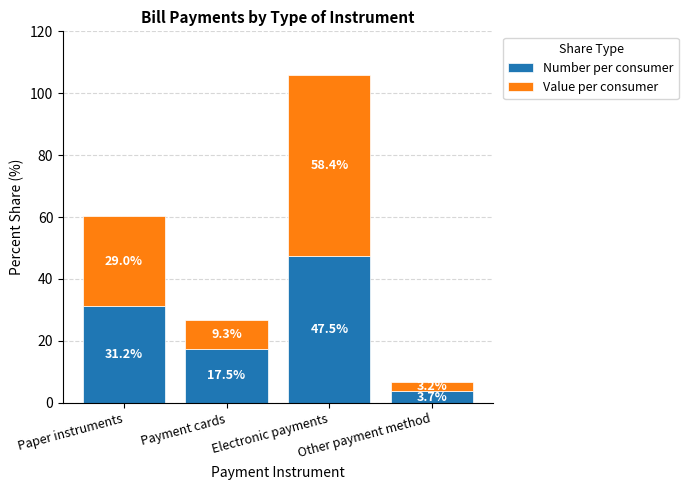

How many categories are shown in the chart?

4